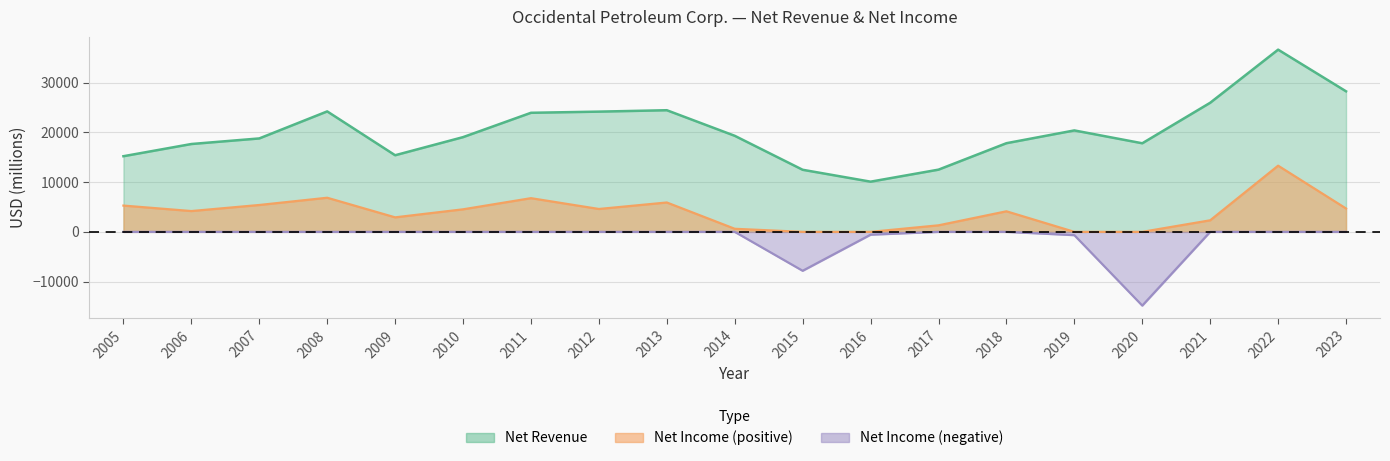

True or false: the data shows 13780 at 2012.

False